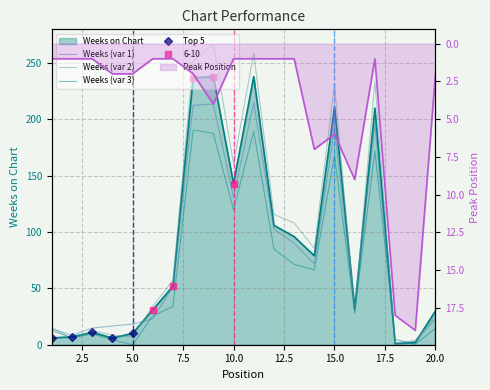

At how many categories does at least one series exceed 231?

3